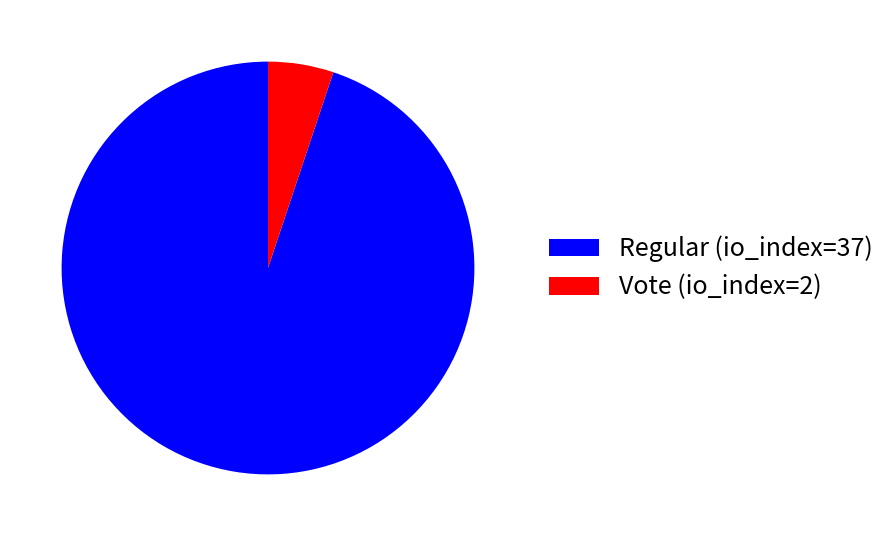

Combined, do Regular (io_index=37) and Vote (io_index=2) account for over 50%?

Yes